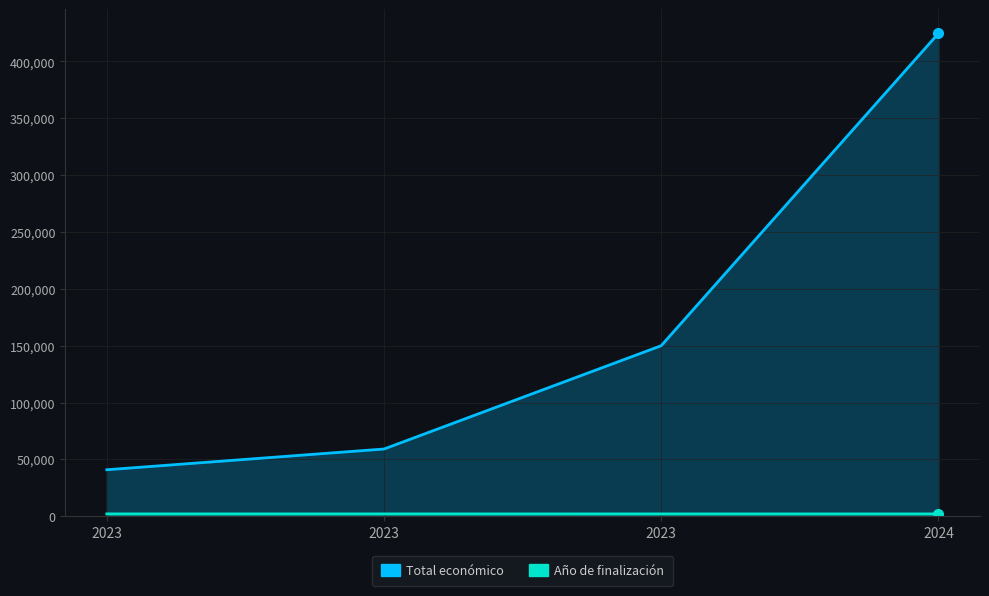

The value of Total económico at 2023 is 59106. True or false?

True